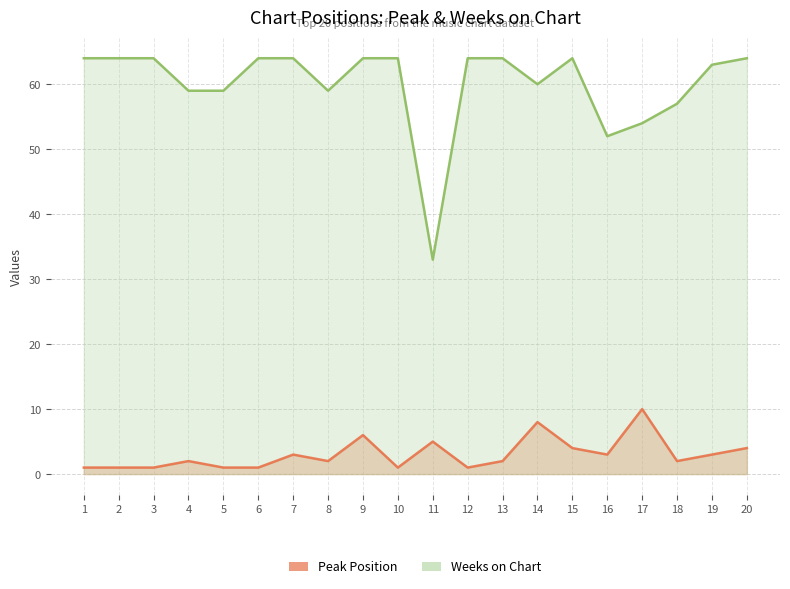

The value of Weeks on Chart at 9 is 83. True or false?

False